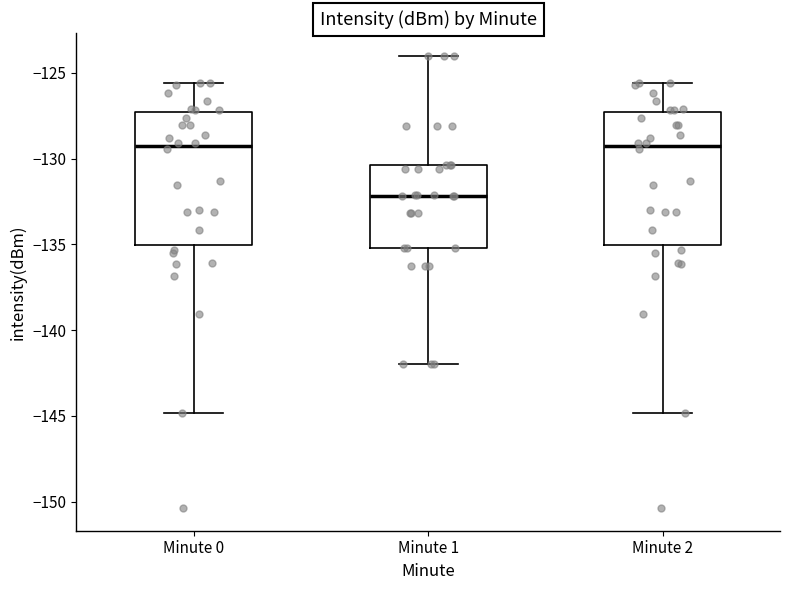

Which box has the lowest median line?

Minute 1